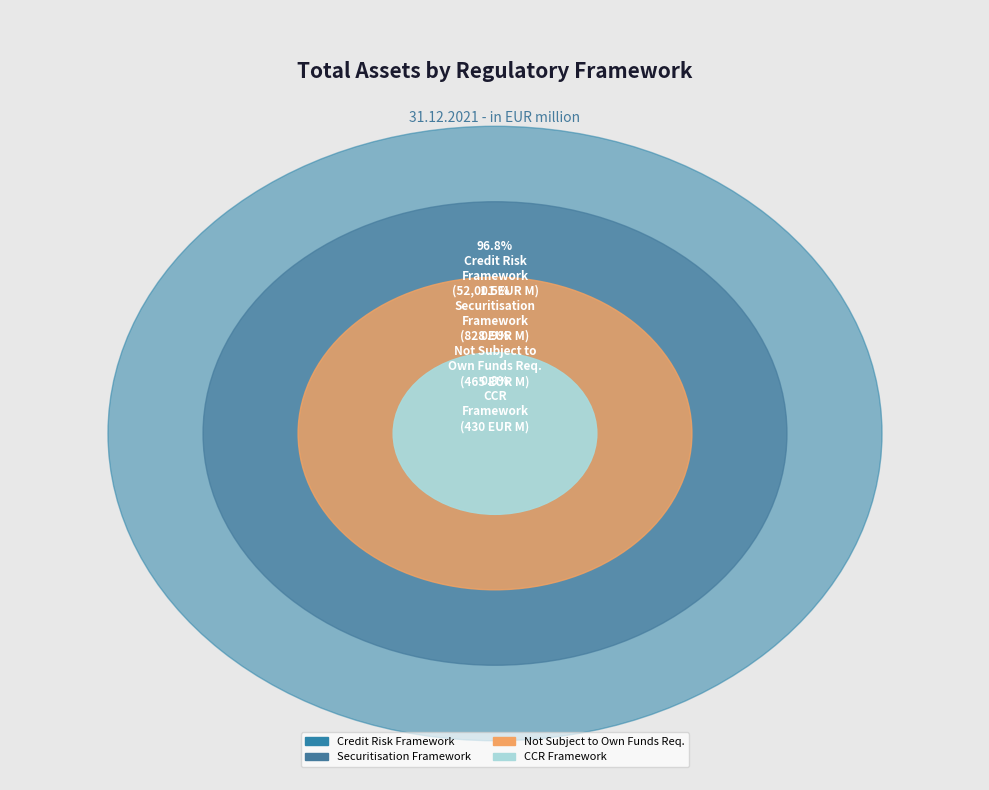

What percentage is the Subject to the securitisation framework slice, to the nearest percent?

2%